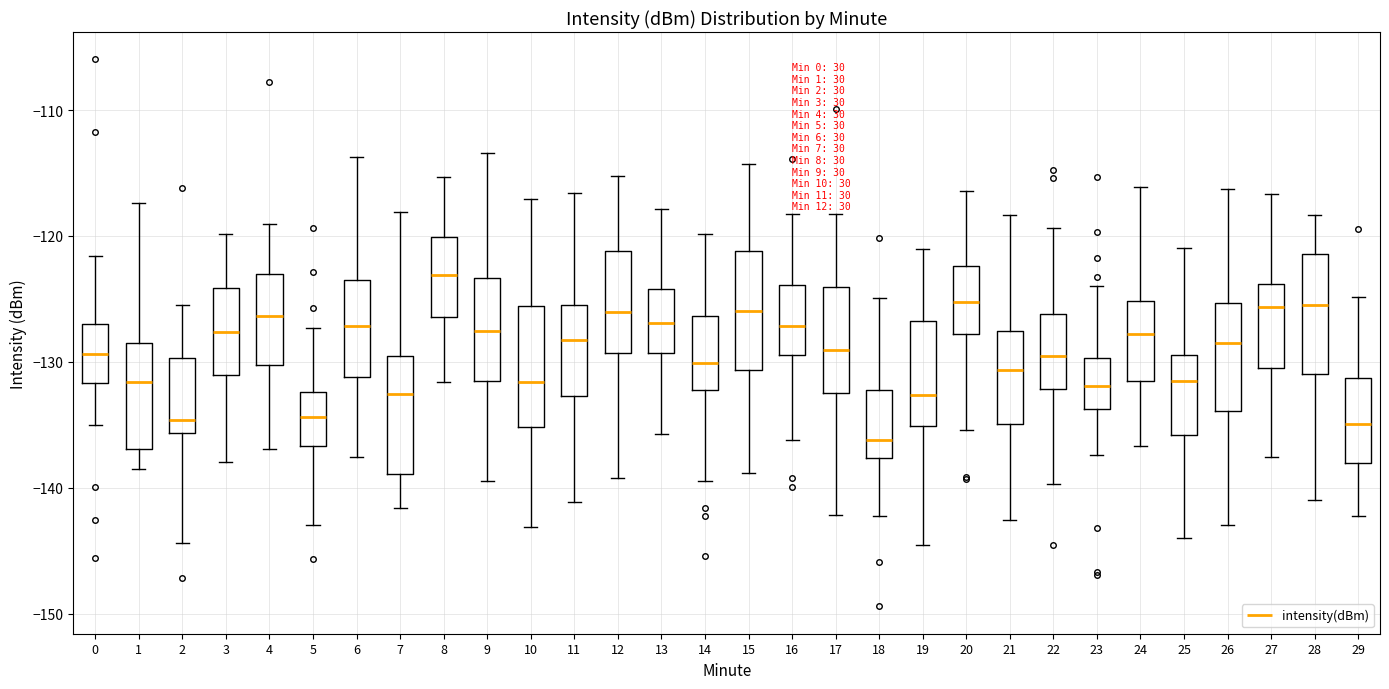

Where is the lower edge of the box at x = 3 on the y-axis? The values are not printed on the chart, so give them approximately, as read against the axis.

-131